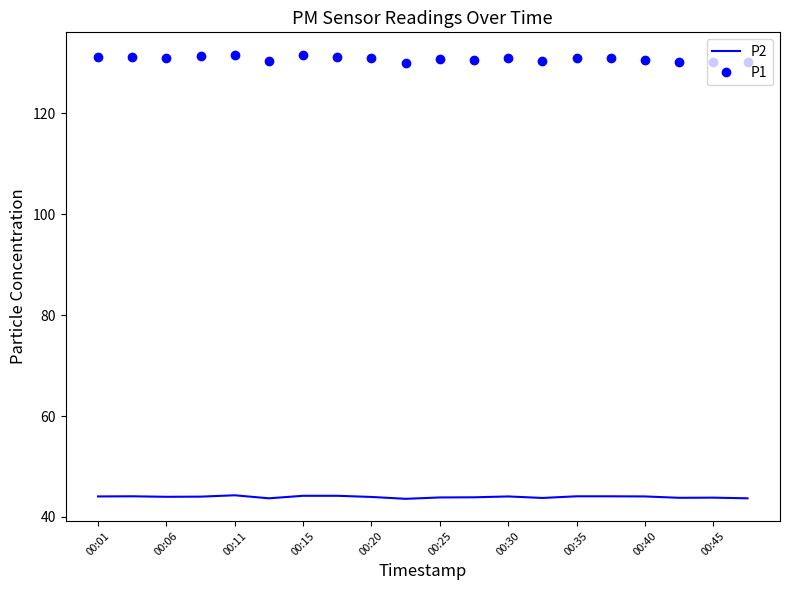

True or false: P2 and P1 intersect in this chart.

False